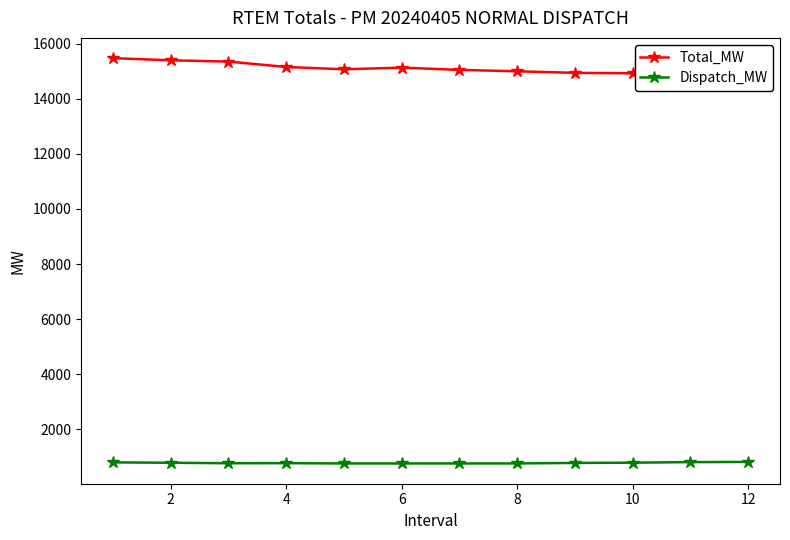

What is the minimum value for Dispatch_MW?

749.0